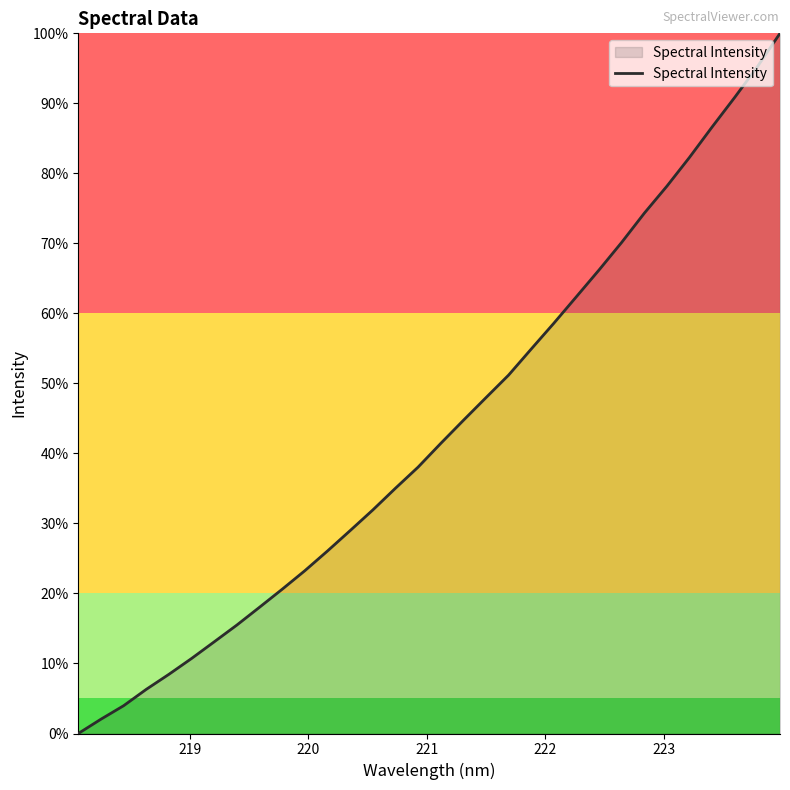

What is the difference between the maximum and minimum values?

100.0